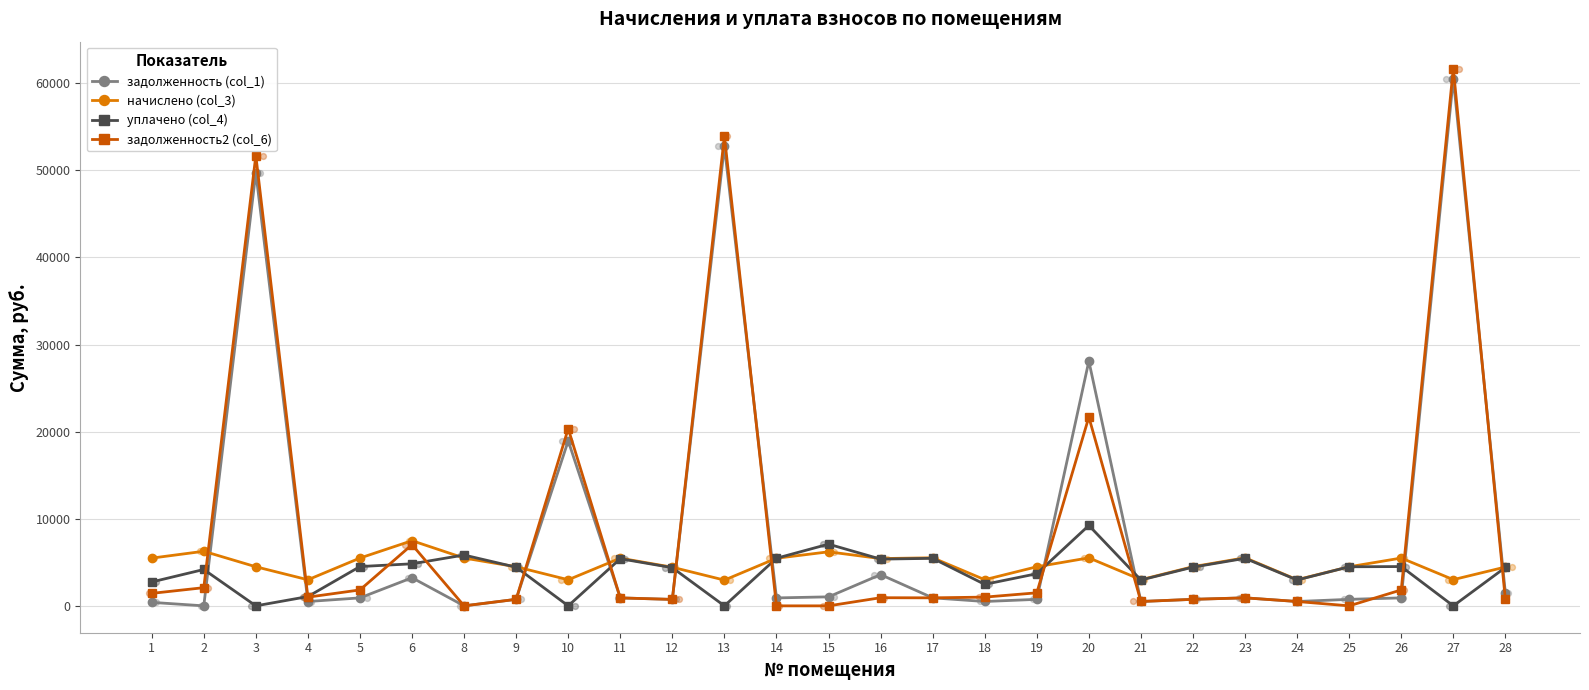

At which category is the sum across all series the highest?

27